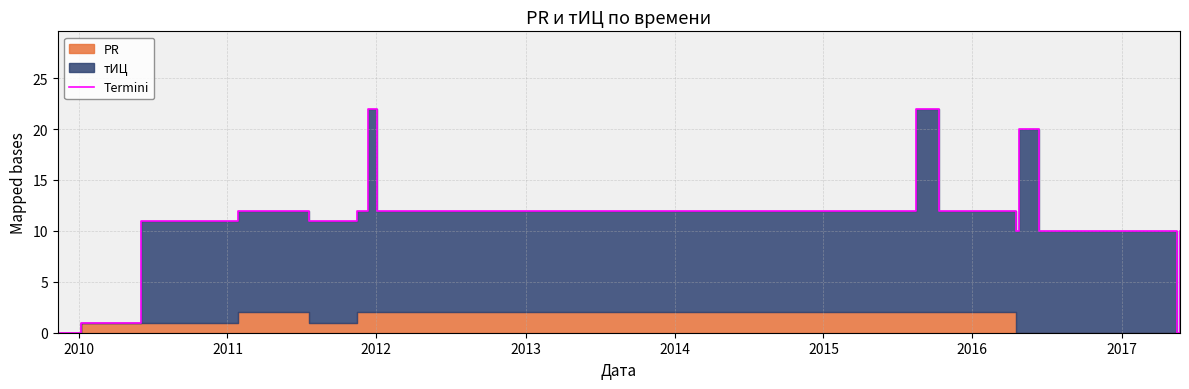

How many lines are shown in the chart?

1